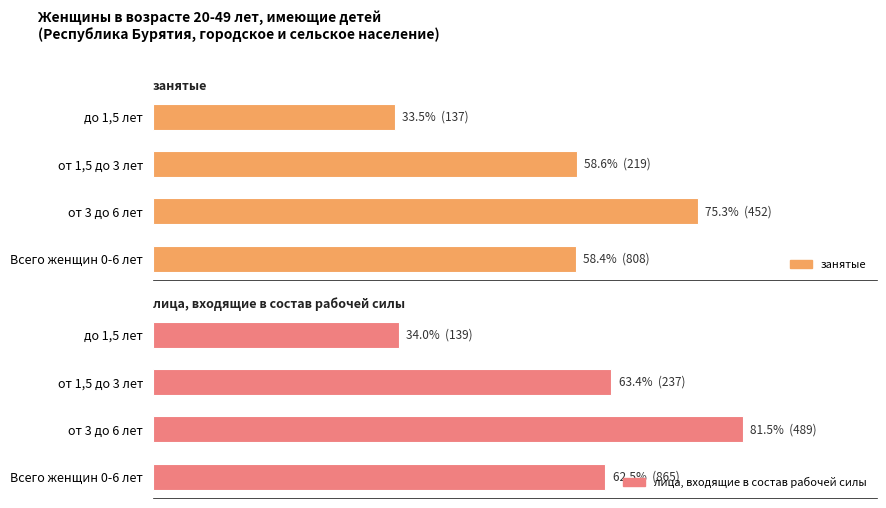

The value of лица, входящие в состав рабочей силы at от 1,5 до 3 лет is 83.2. True or false?

False